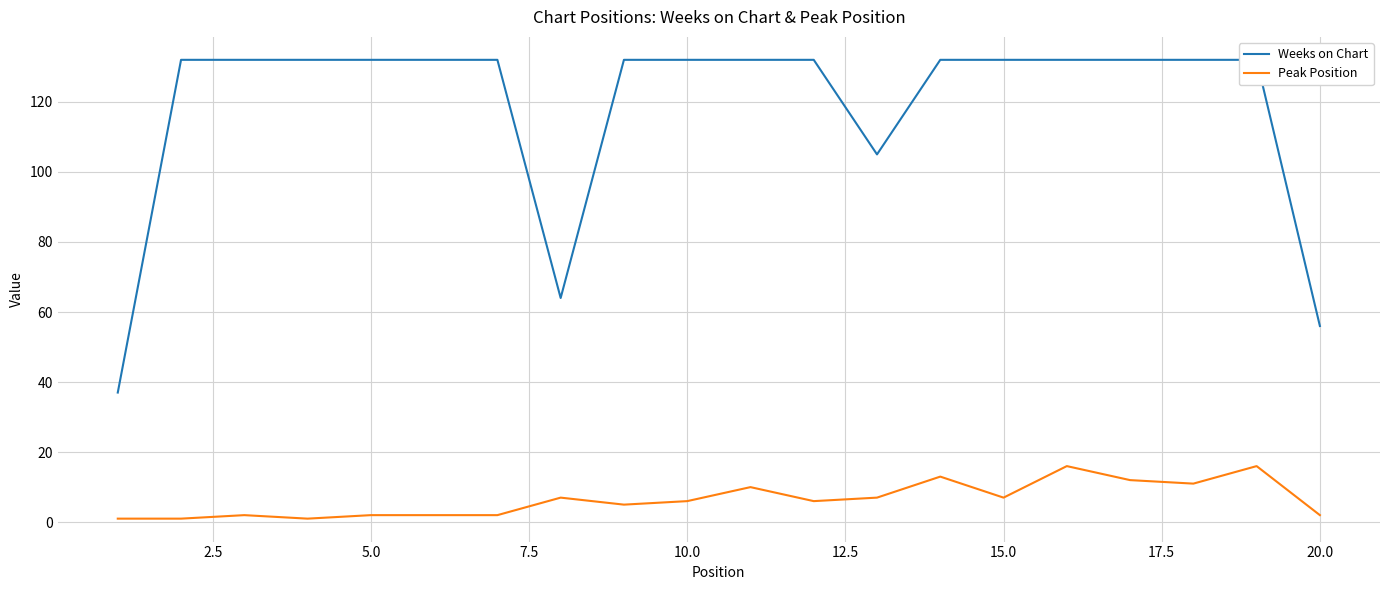

What is the approximate value of Peak Position at 20.0, to the nearest 5?

0